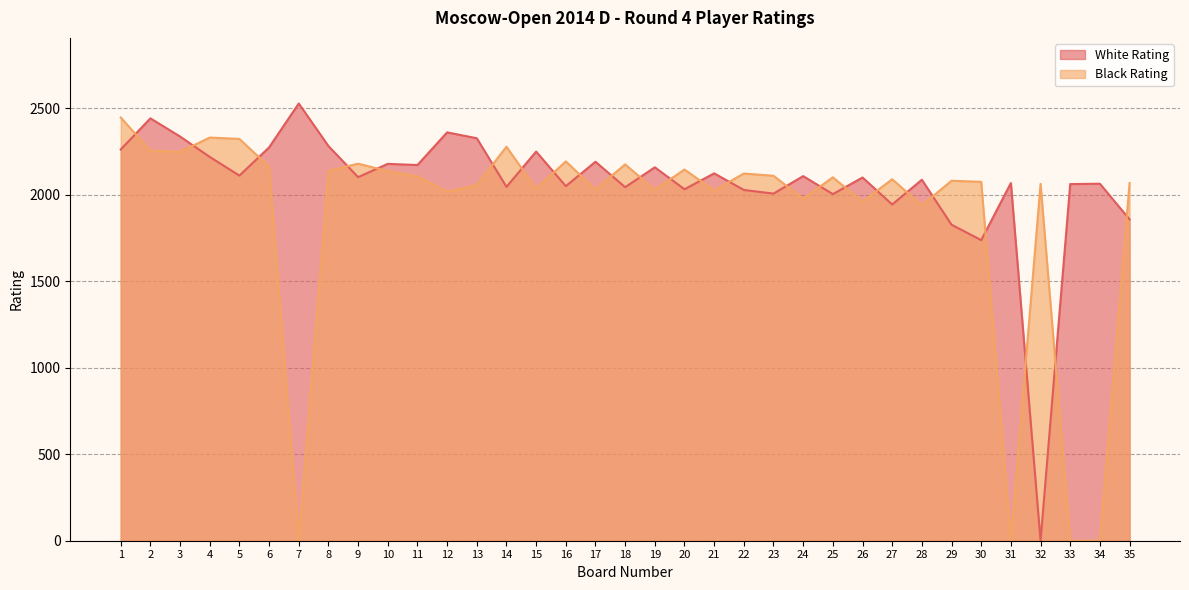

The Black Rating series shows 2193 at 16. True or false?

True